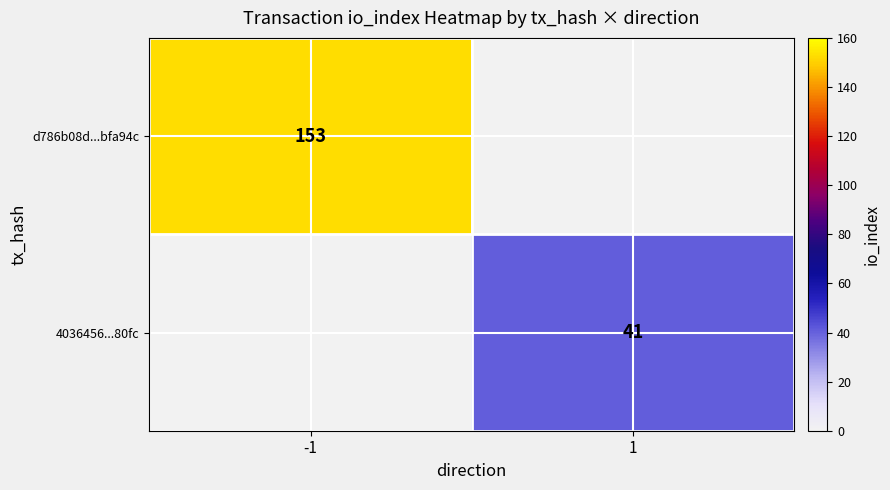

Is it true that 4036456...80fc equals 41 at 1?

True